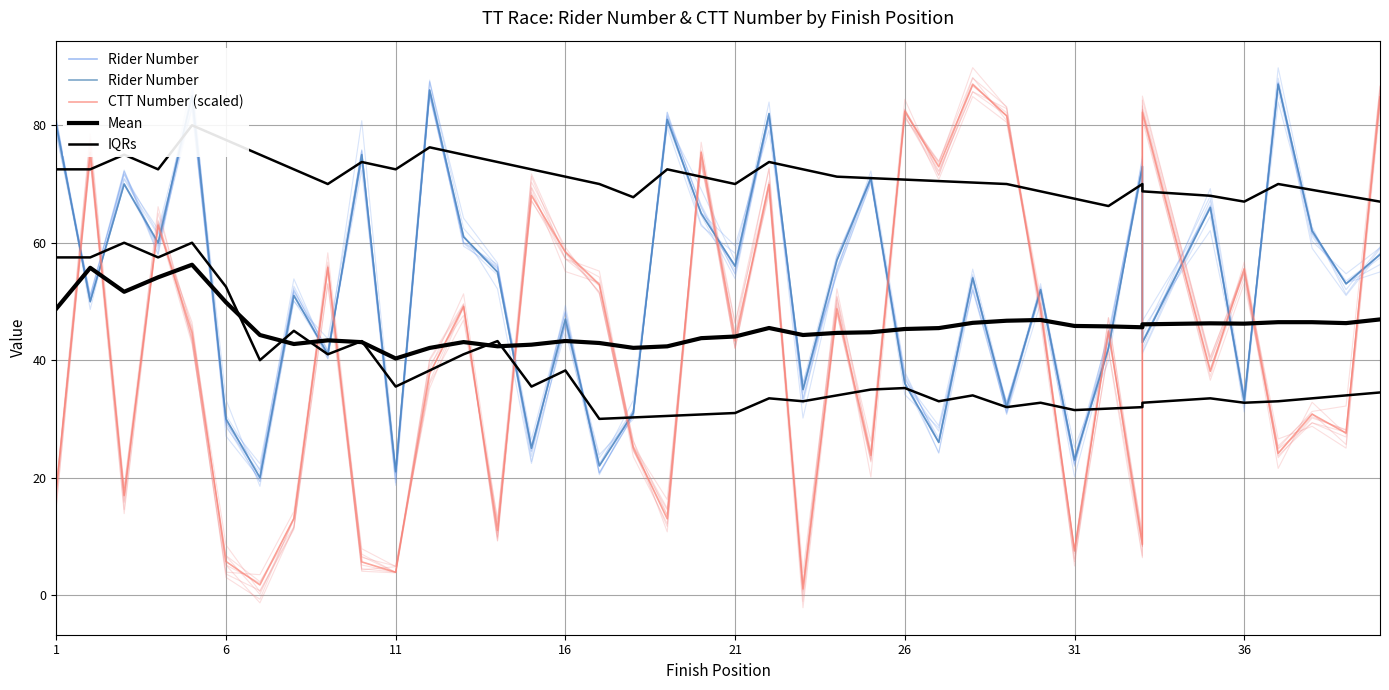

Rank the series by their maximum value, from lowest to highest.

Mean, IQRs, Rider Number, CTT Number (scaled)